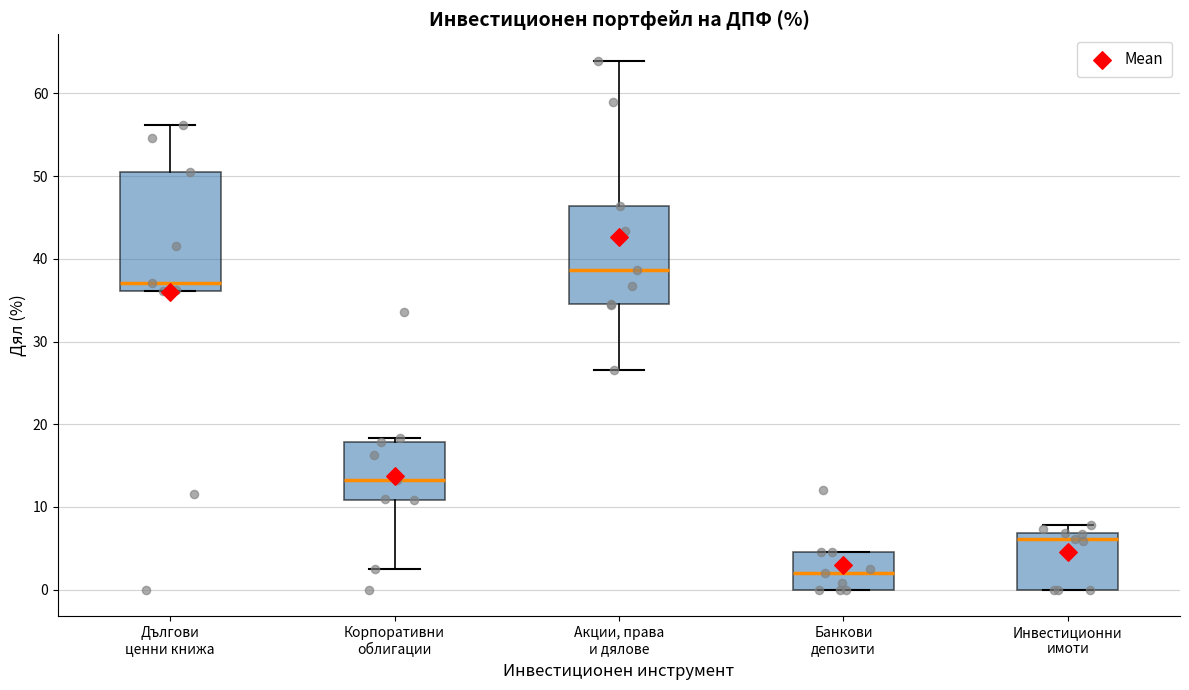

Which box has the lowest median line?

Банкови депозити